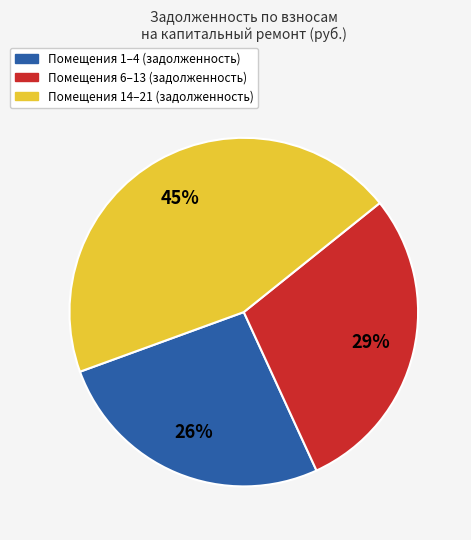

Which has a higher value, Помещения 14–21 (задолженность) or Помещения 6–13 (задолженность)?

Помещения 14–21 (задолженность)